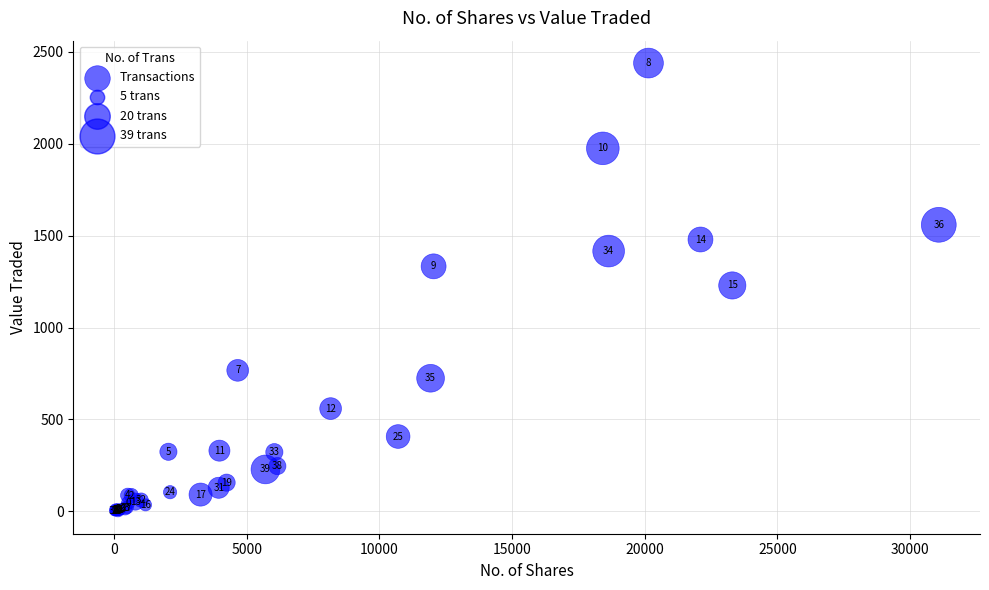

What Y value in the scatter plot is closest to 1219?

1229